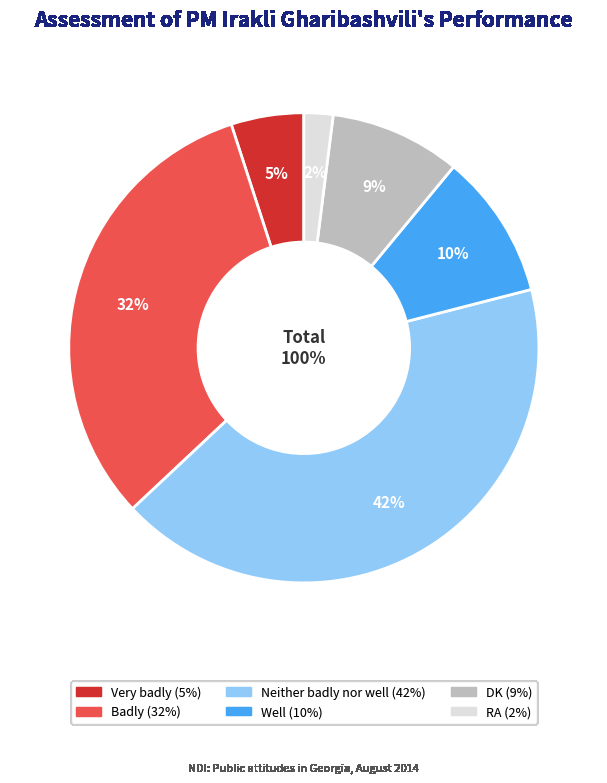

Does any single category account for the majority?

No